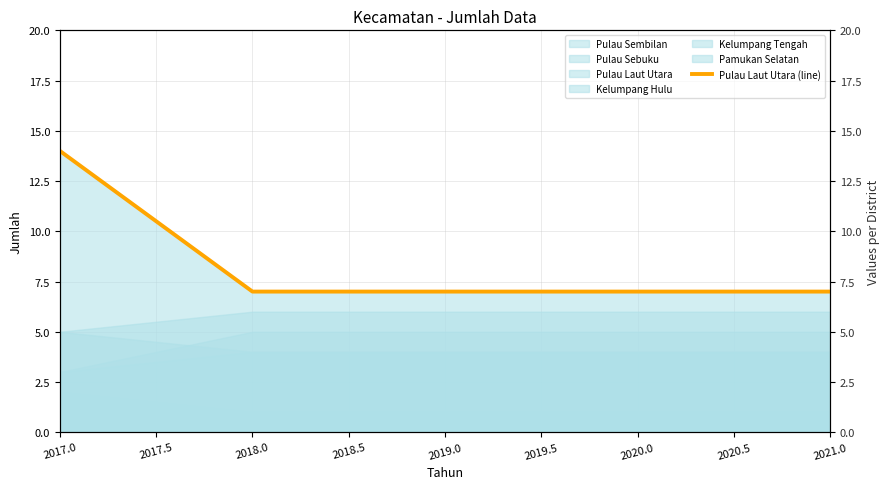

What is the greatest value displayed?

14